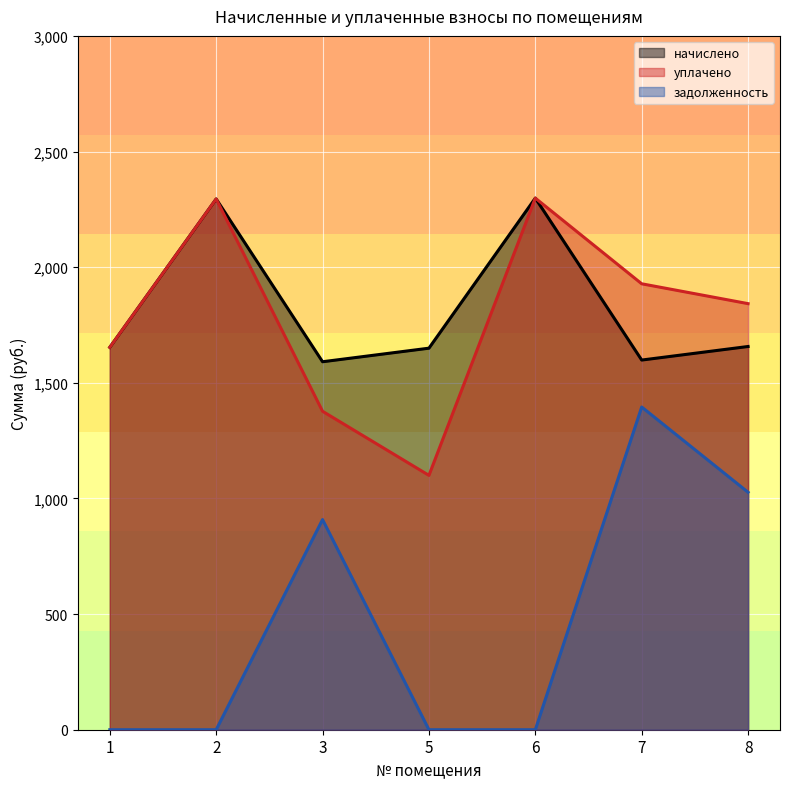

What is the difference between the highest and lowest values at 5?

1649.7